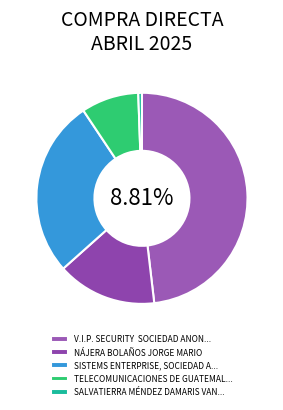

True or false: NÁJERA BOLAÑOS JORGE MARIO accounts for 8% of the total.

False